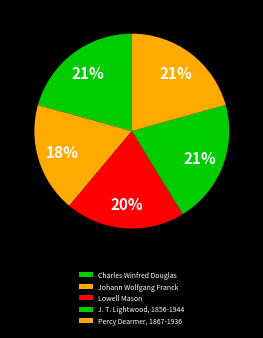

To the nearest percent, what portion does Percy Dearmer, 1867-1936 represent?

21%